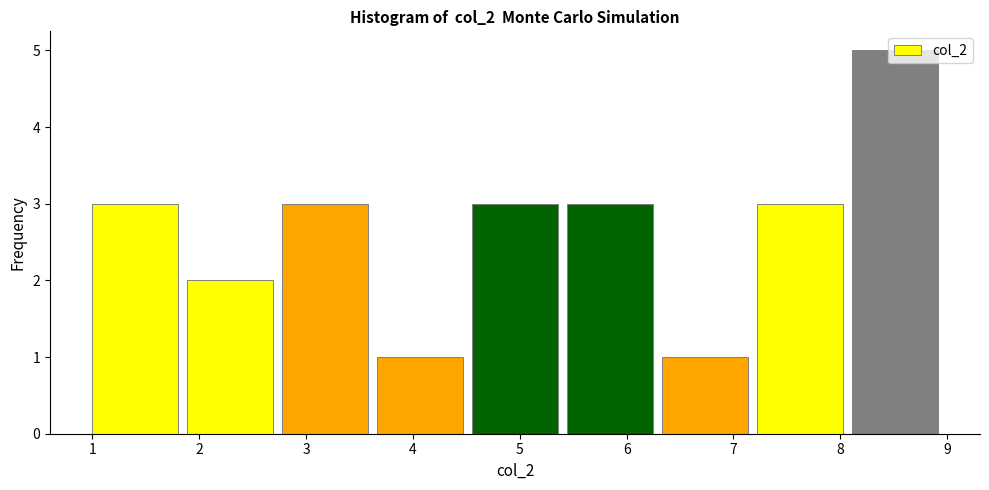

Over which range of the x-axis is the bar tallest?

8.1 to 9.0